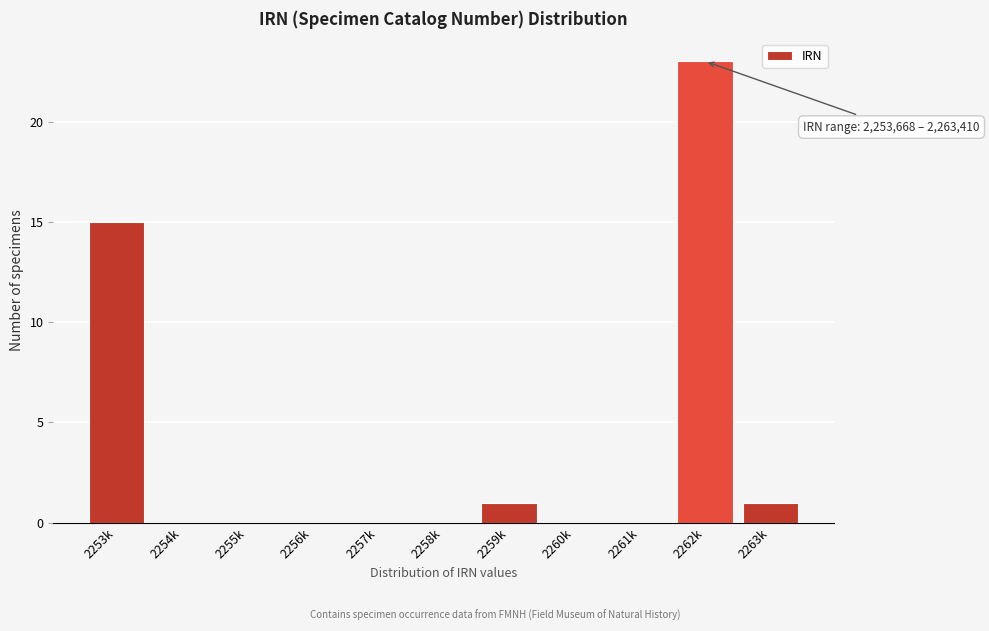

Reading left to right, list all the values displayed in this chart.

2253k=15	2254k=0	2255k=0	2256k=0	2257k=0	2258k=0	2259k=1	2260k=0	2261k=0	2262k=23	2263k=1